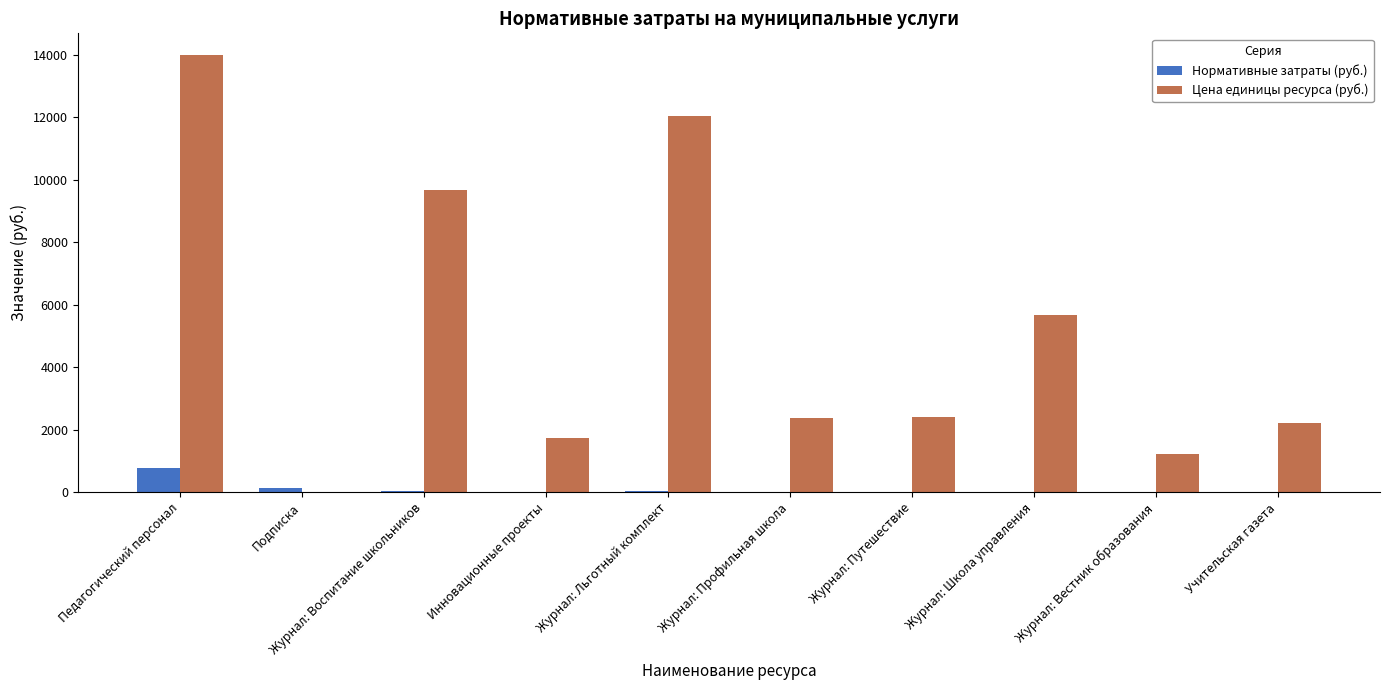

Which category has the highest value in the Нормативные затраты (руб.) series?

Педагогический персонал